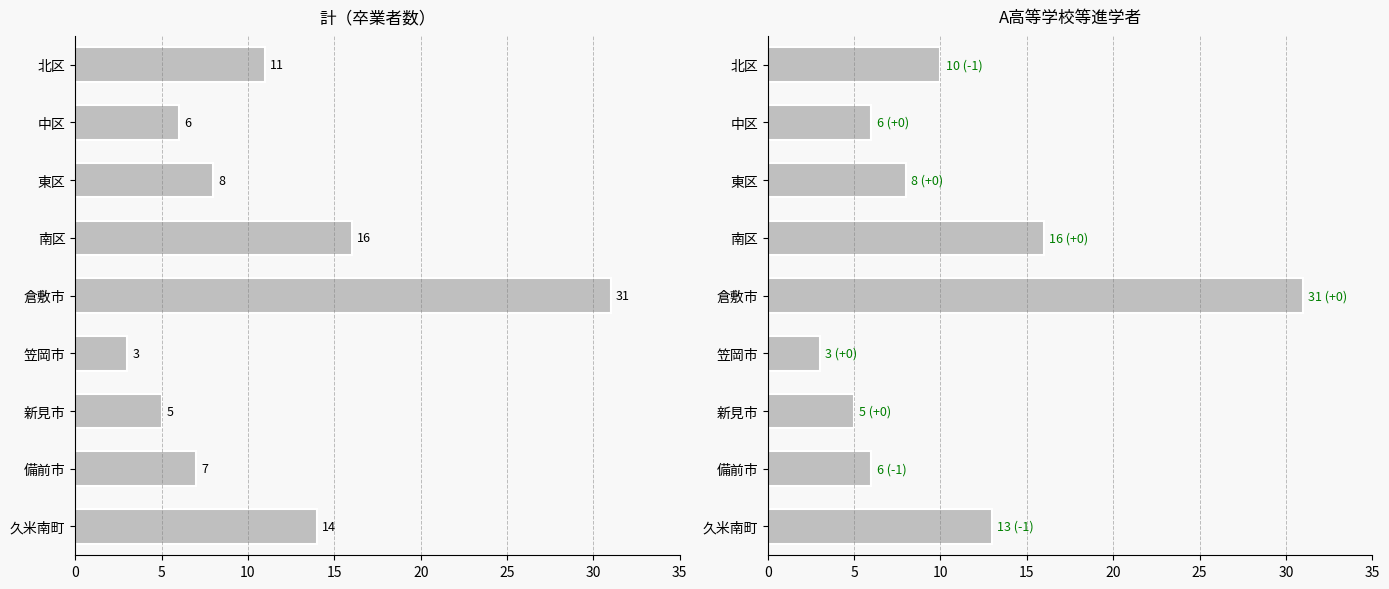

List the series in order of their overall mean, highest first.

計（卒業者数）, A高等学校等進学者